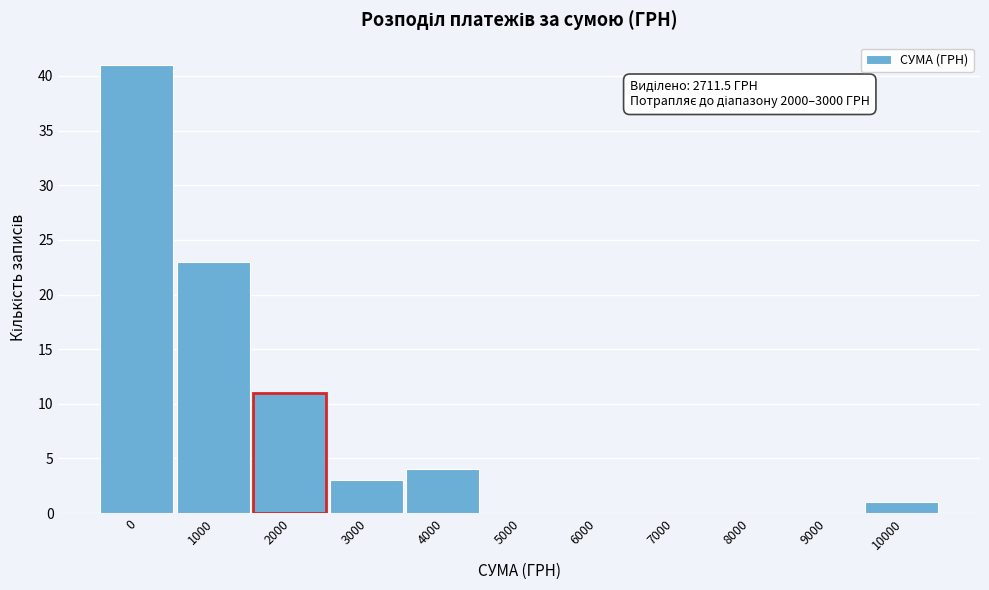

Reading left to right, extract all data points from this chart.

0=41	1000=23	2000=11	3000=3	4000=4	5000=0	6000=0	7000=0	8000=0	9000=0	10000=1